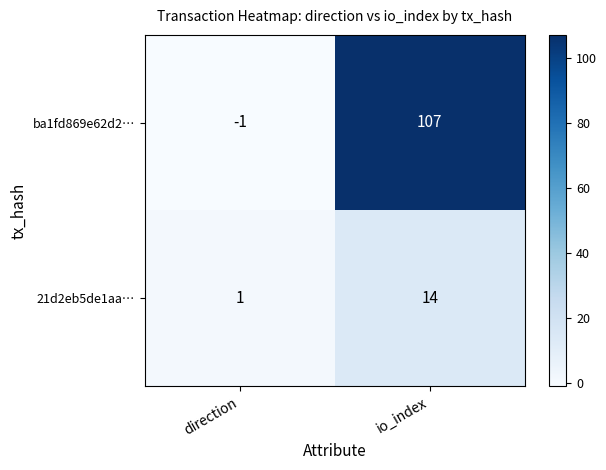

What is the difference between the maximum and minimum values in the ba1fd869e62d2… series?

108